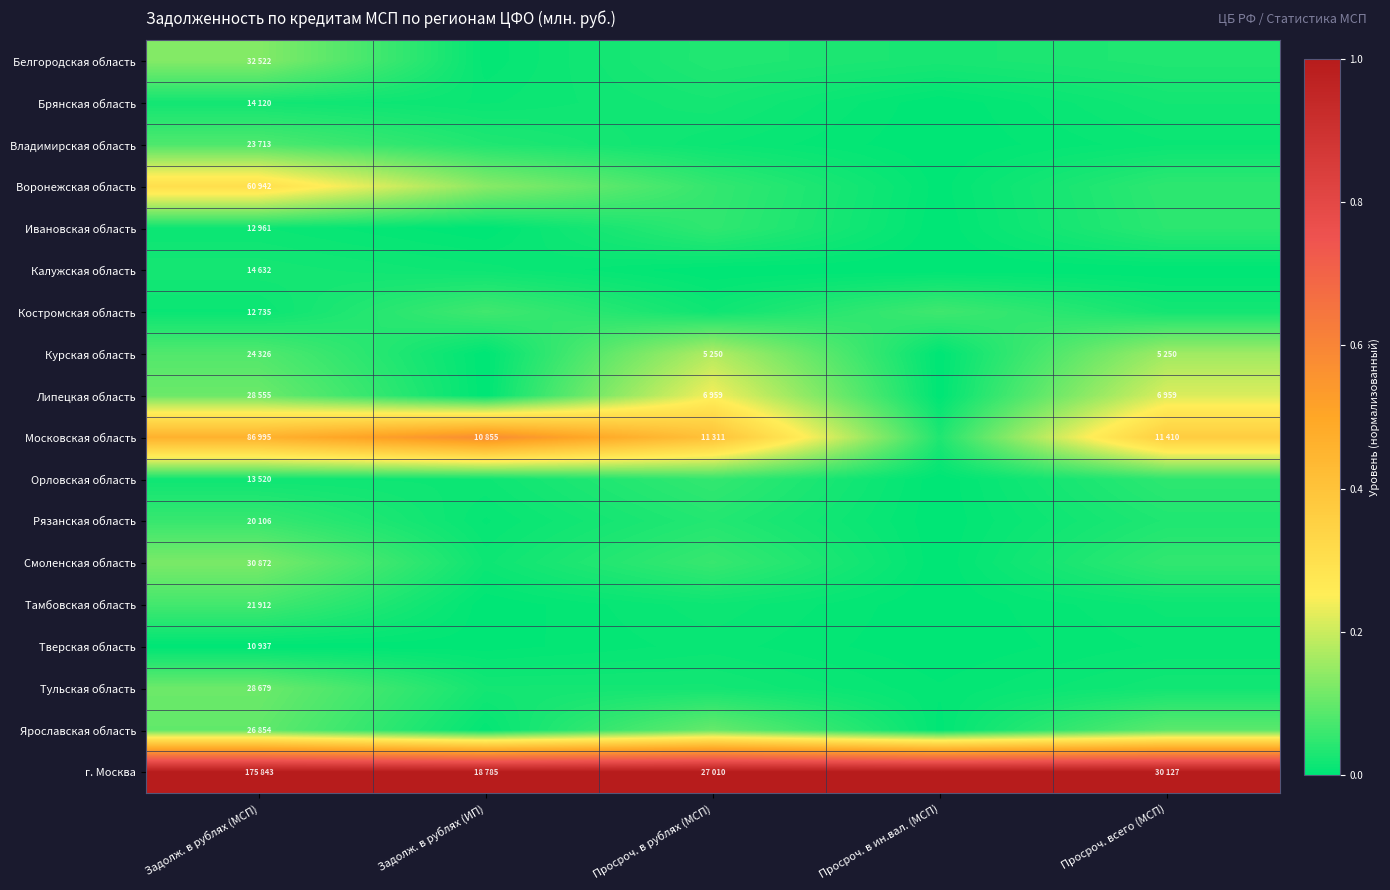

Which category has the lowest value across all series?

Просроч. в ин.вал. (МСП)